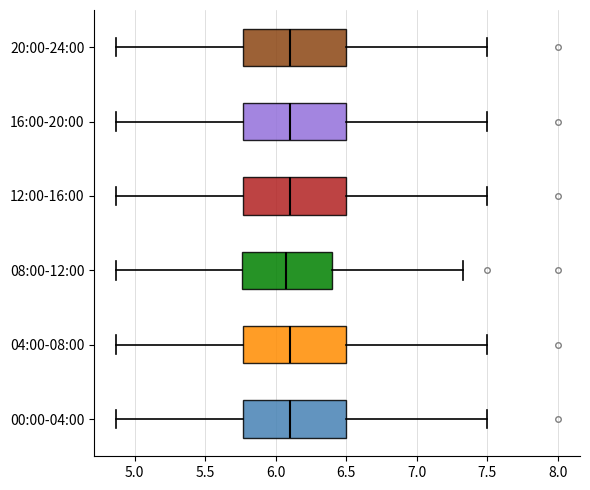

Where does the median line of the box for 12:00-16:00 sit on the x-axis? The values are not printed on the chart, so give them approximately, as read against the axis.

6.10